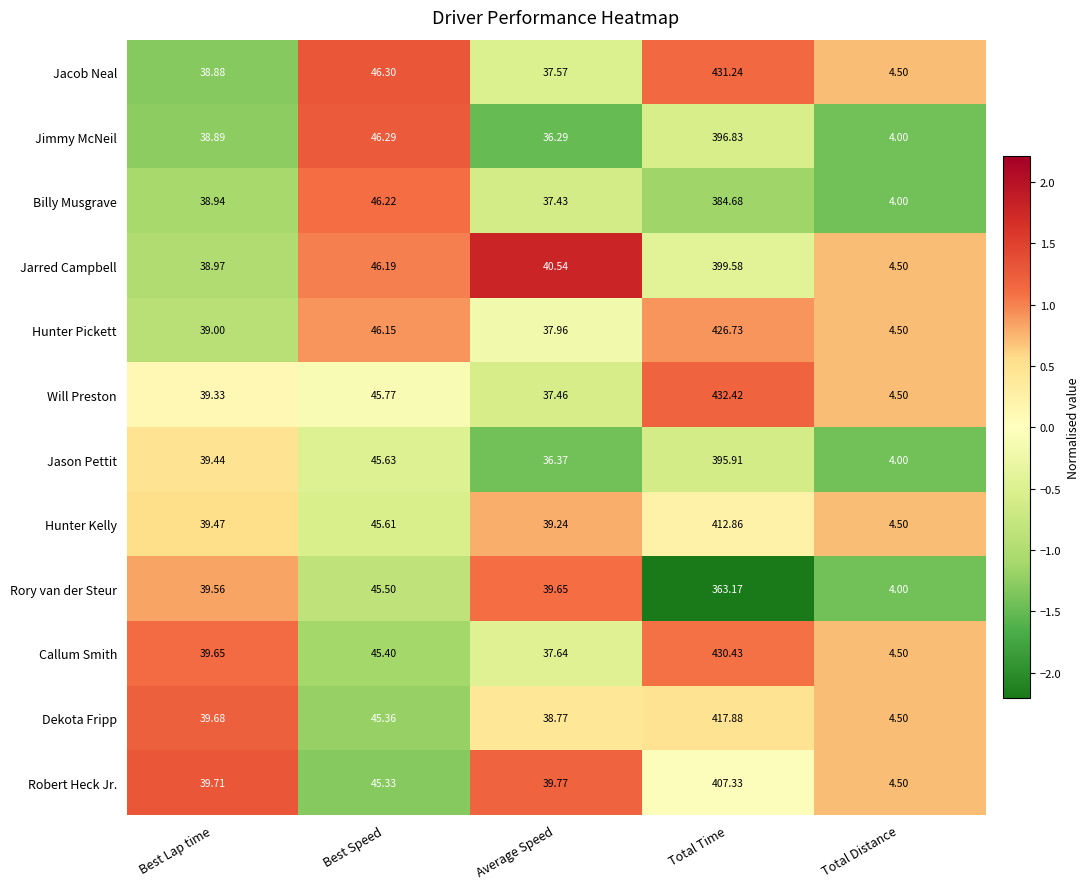

Which category has the highest value in the Hunter Pickett series?

Total Time